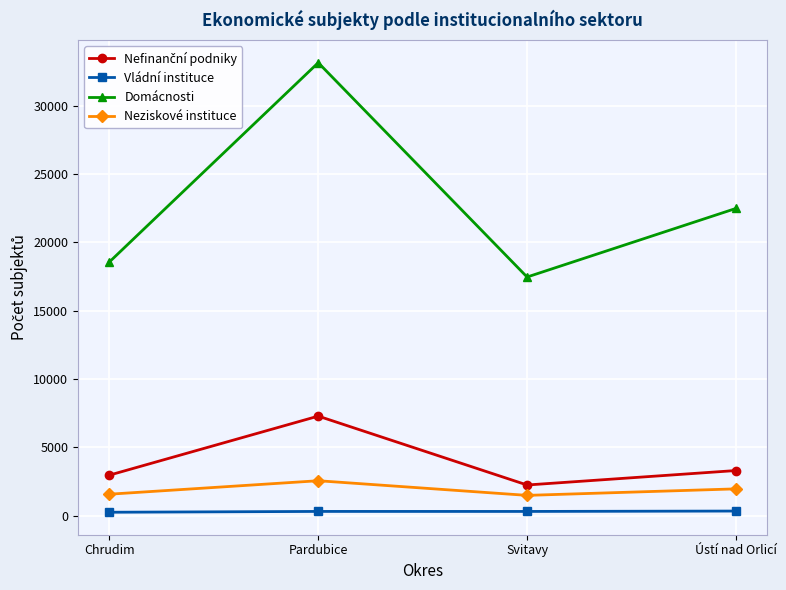

True or false: Neziskové instituce has more than 0 interior local peaks.

True